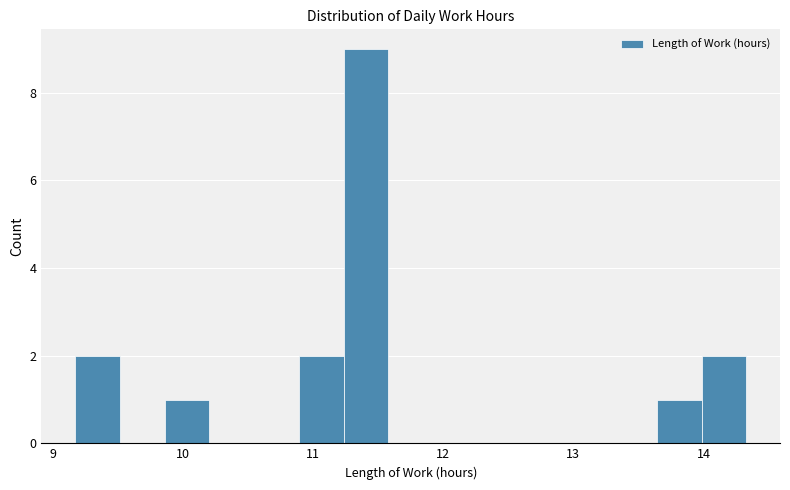

Around what value on the x-axis is the tallest bar? Give the approximate position of its centre, as read against the axis.

11.4